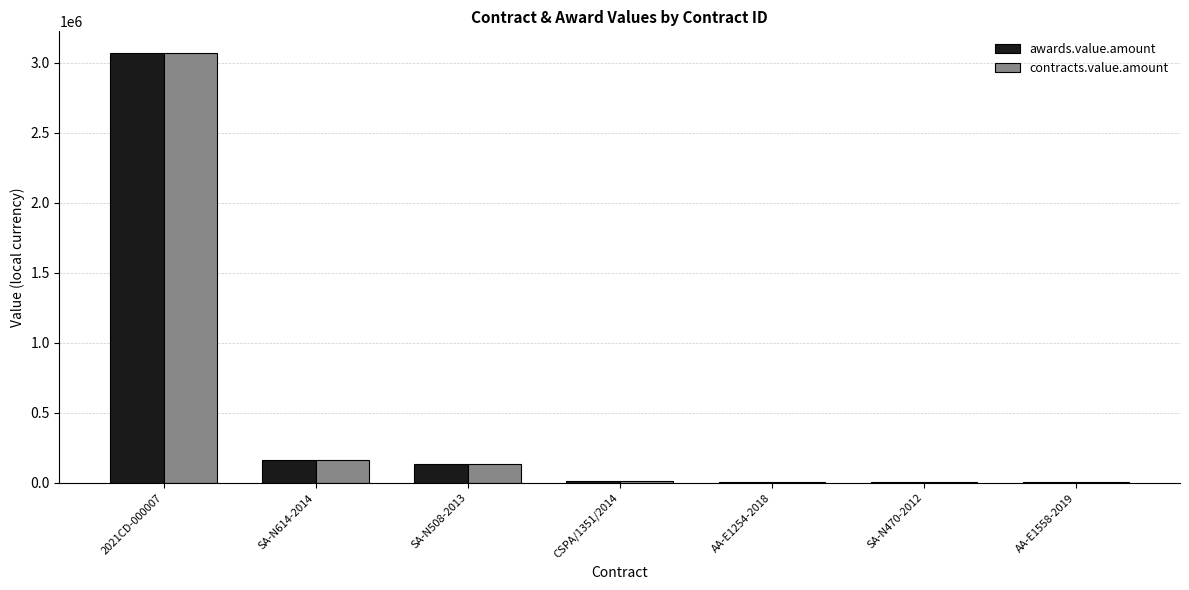

Which category has the highest value in the contracts.value.amount series?

2021CD-000007